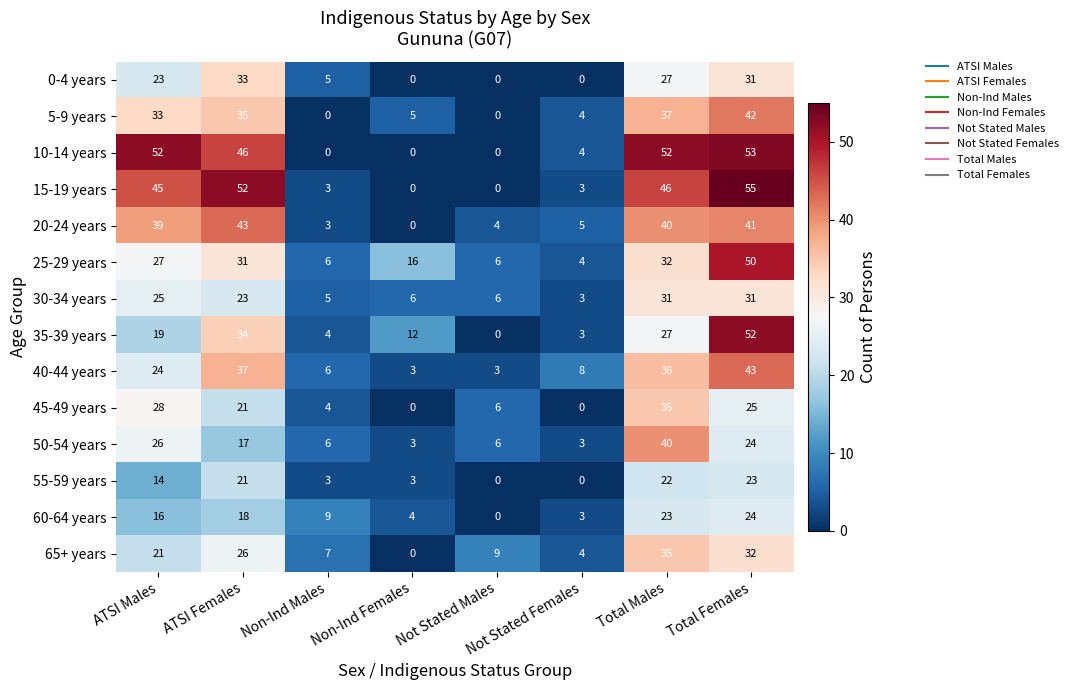

True or false: 25-29 years has a value of 2 at Not Stated Males.

False